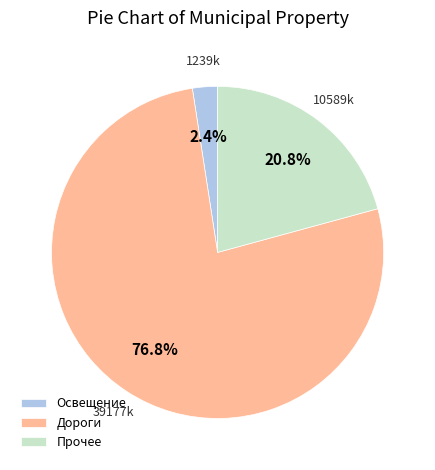

Combined, what portion of the pie is Дороги and Освещение?

79.2%